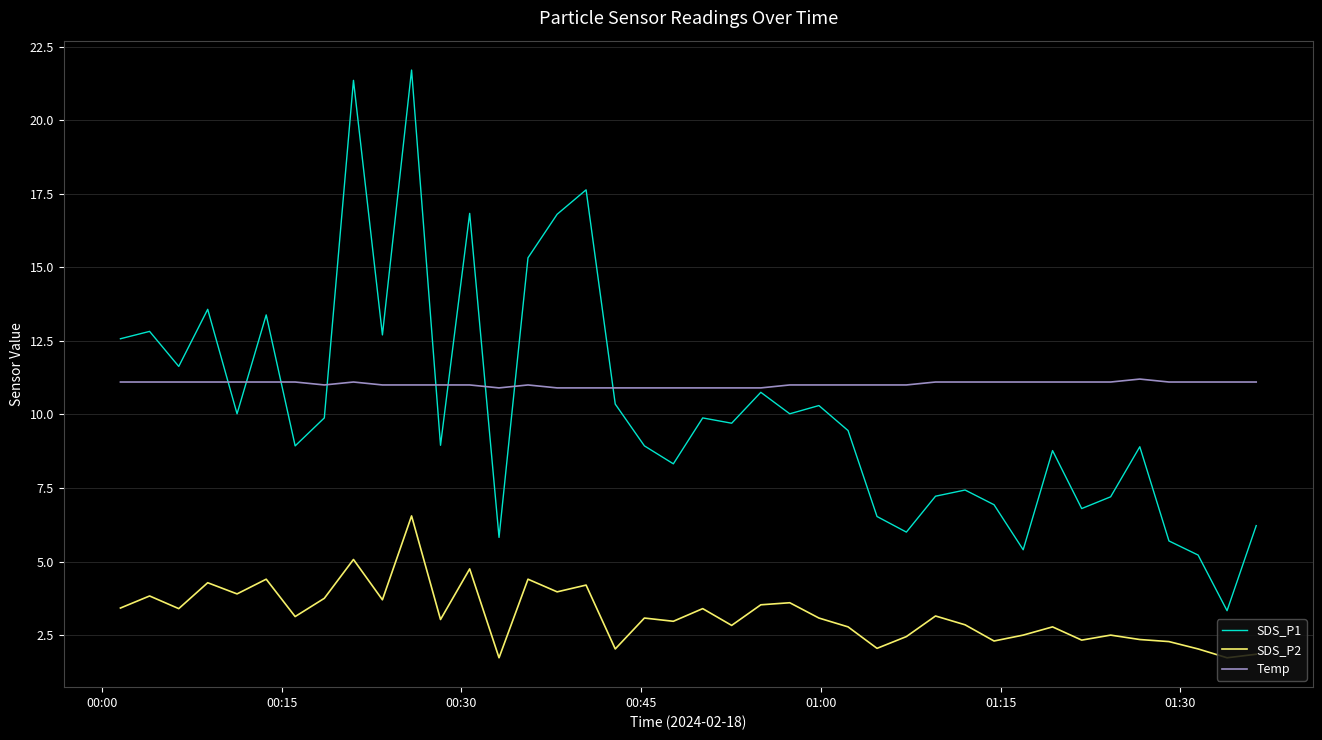

What is the maximum value shown in the chart?

21.7